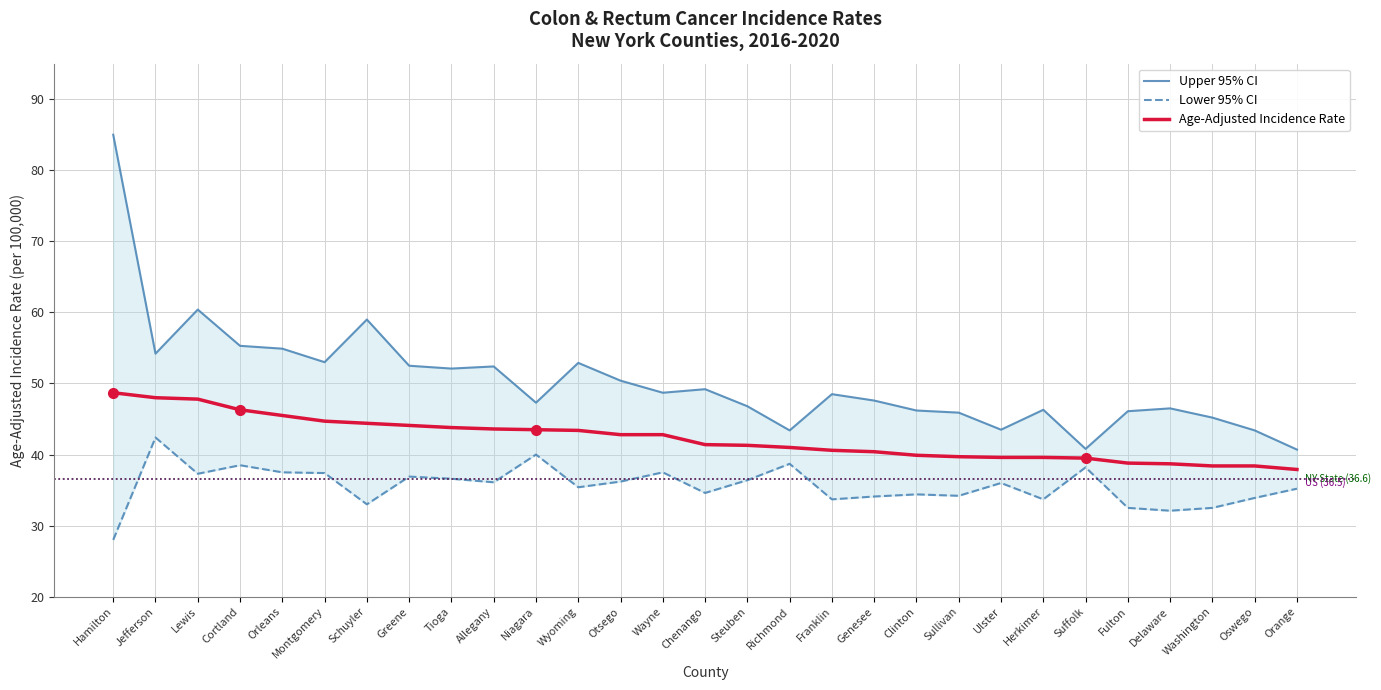

Does the chart have visible grid lines?

Yes